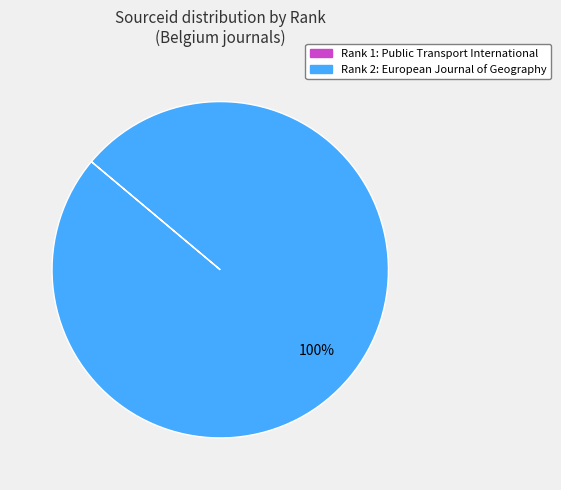

To the nearest percent, what is the difference between the largest and smallest slice percentages?

100%